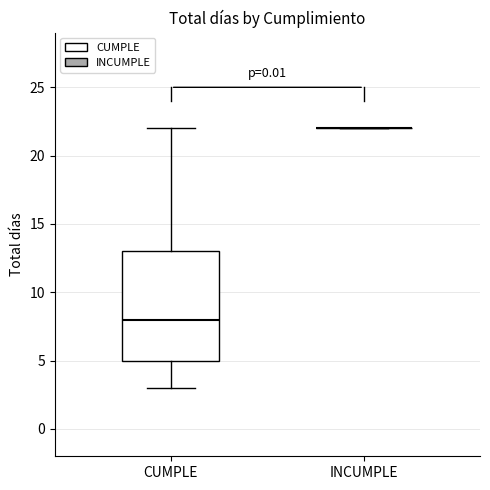

Reading left to right, transcribe this box plot: for each box, give where its median line is, the range the box spans, and where its two whiskers end, as read against the y-axis. The values are not printed on the chart, so give them approximately, as read against the axis.

CUMPLE: median 8, box 5 to 13, whiskers 3 to 22
INCUMPLE: box collapsed to a line at 22, whiskers 22 to 22